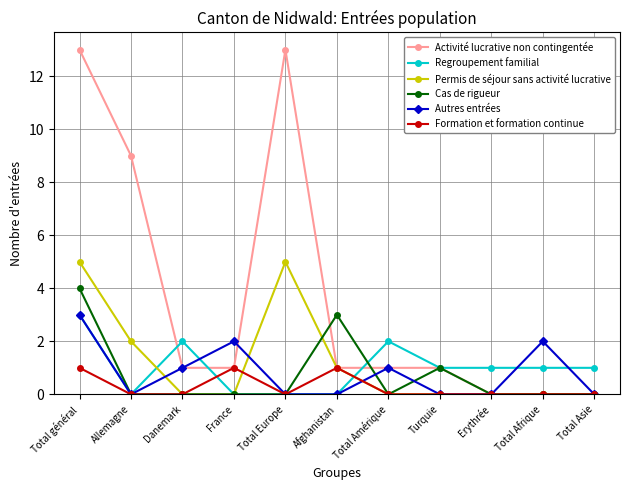

Which series has the largest range (max minus min)?

Activité lucrative non contingentée